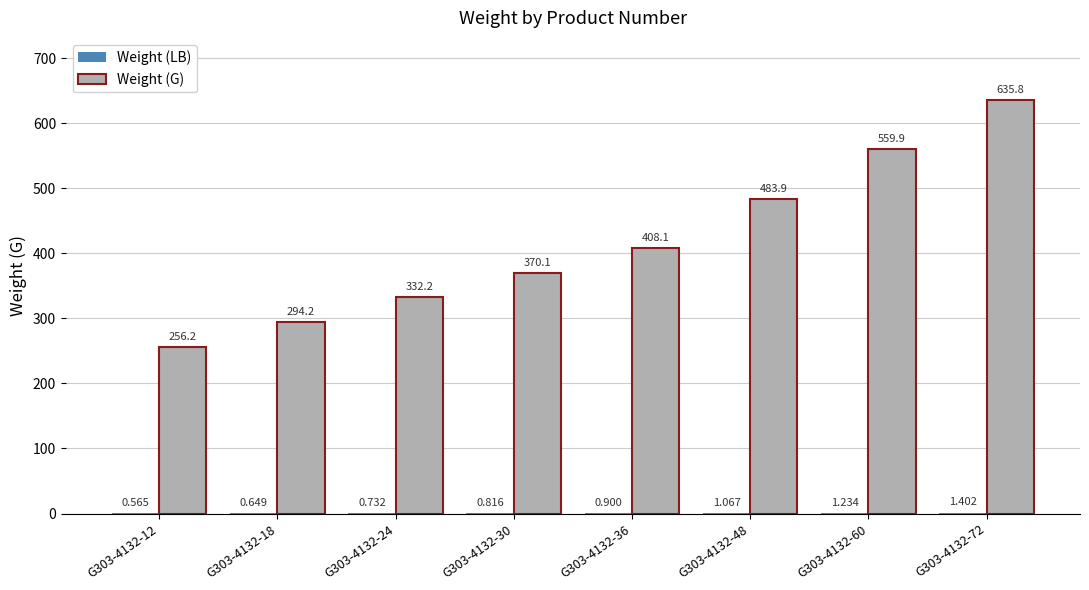

The value of Weight (G) at G303-4132-72 is 635.8. True or false?

True